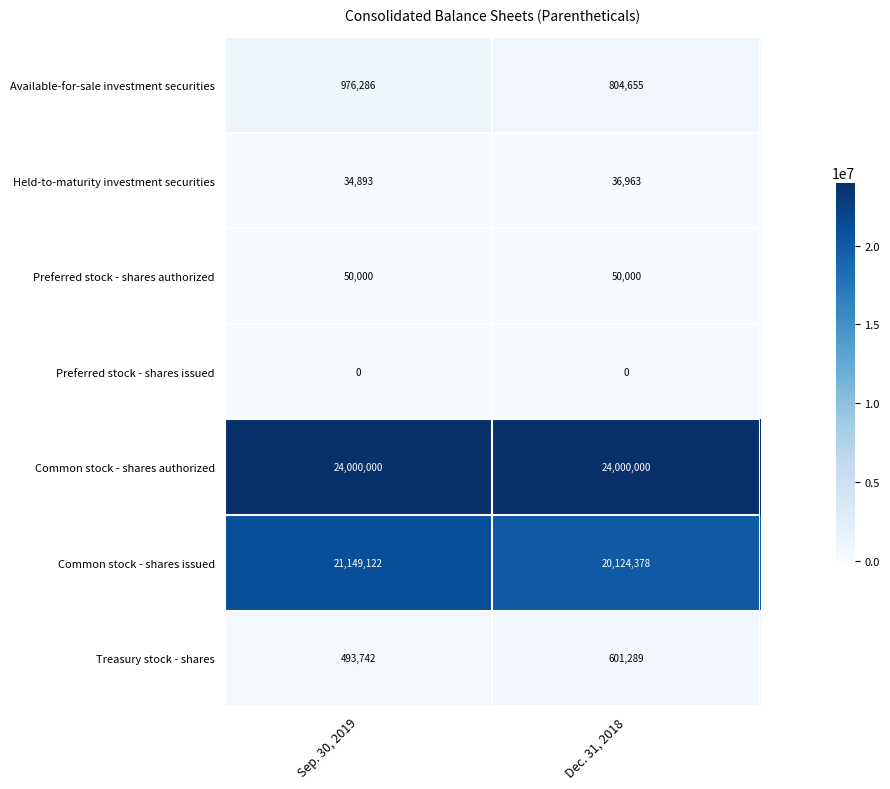

Where is Treasury stock - shares nearest to the value 547515?

Sep. 30, 2019